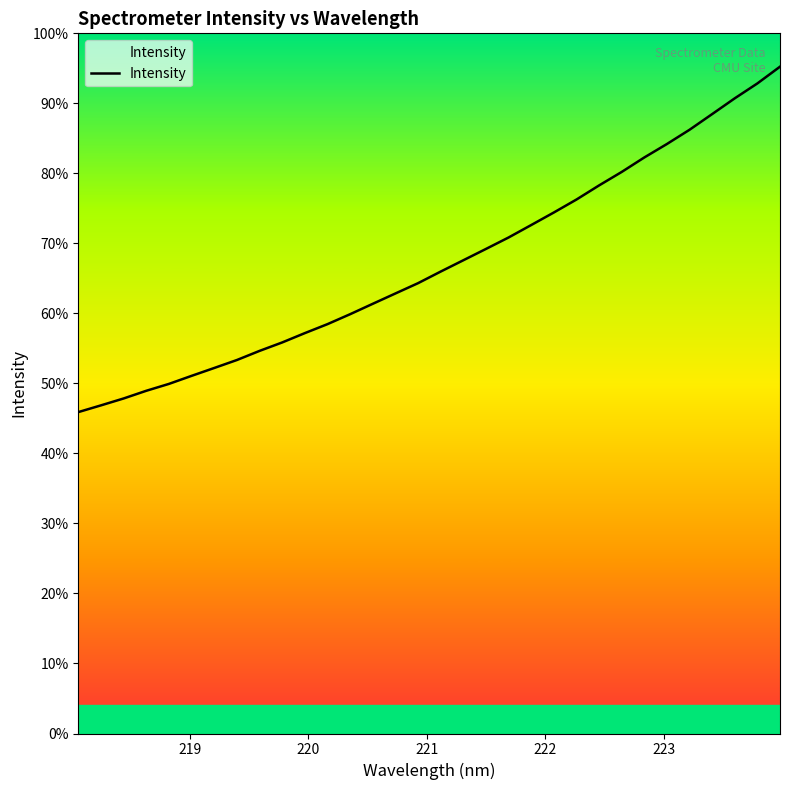

The value at 23 is 4683.2. True or false?

False